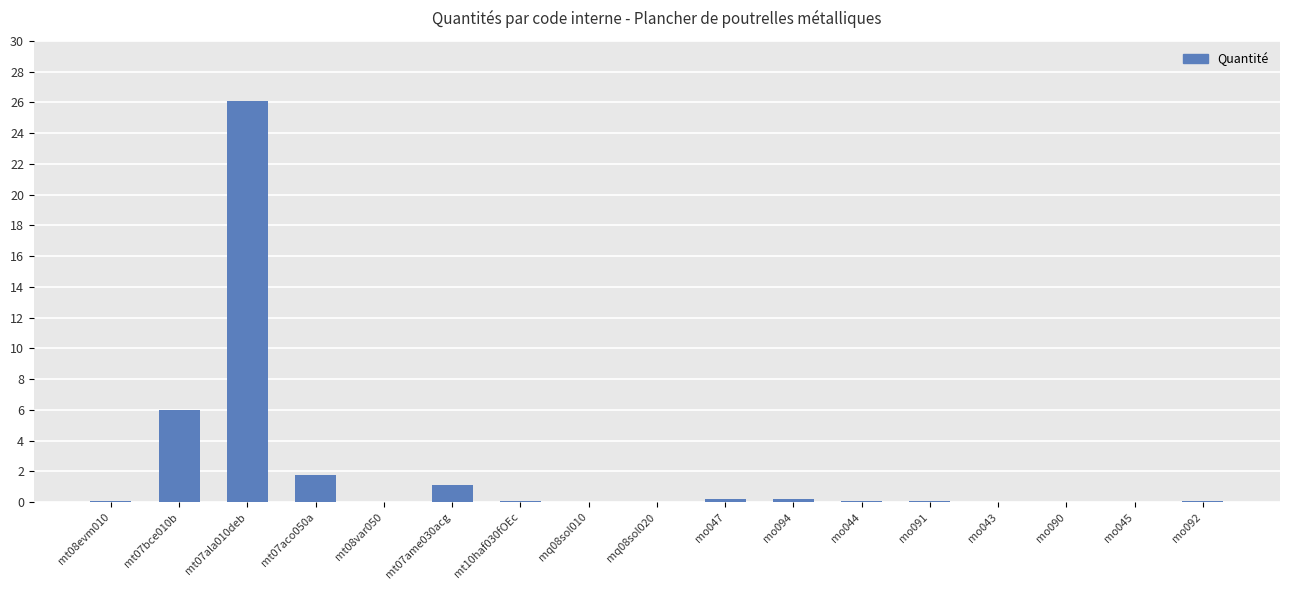

What is the sum of all values?

36.0